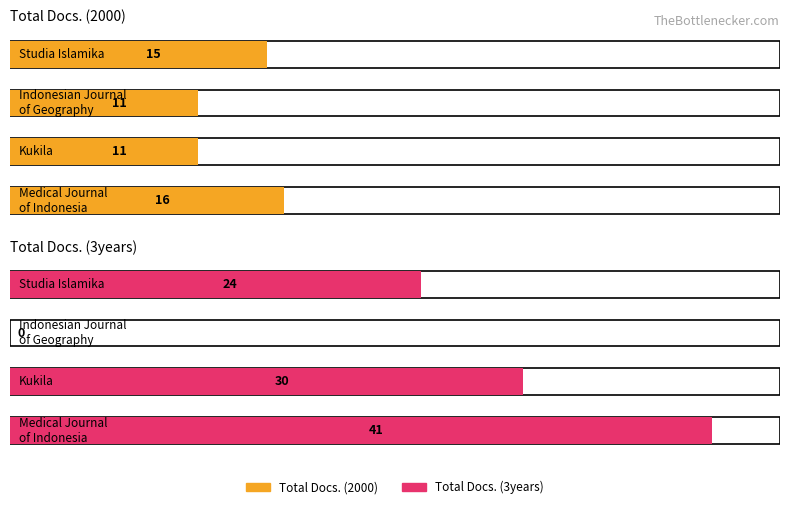

How many groups of bars are there?

4